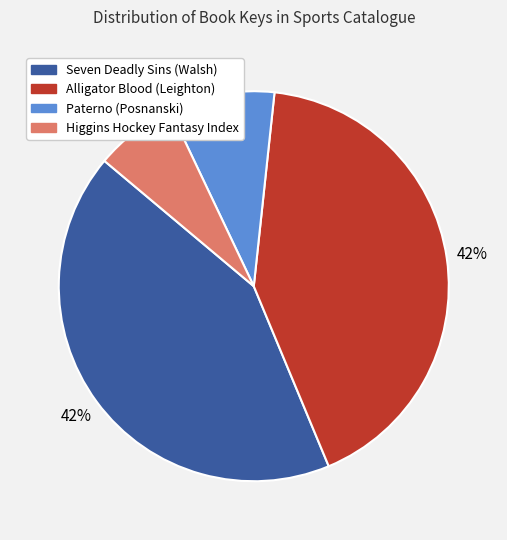

To the nearest percent, what is the difference between the Paterno (Posnanski) and Higgins Hockey Fantasy Index slice percentages?

2%